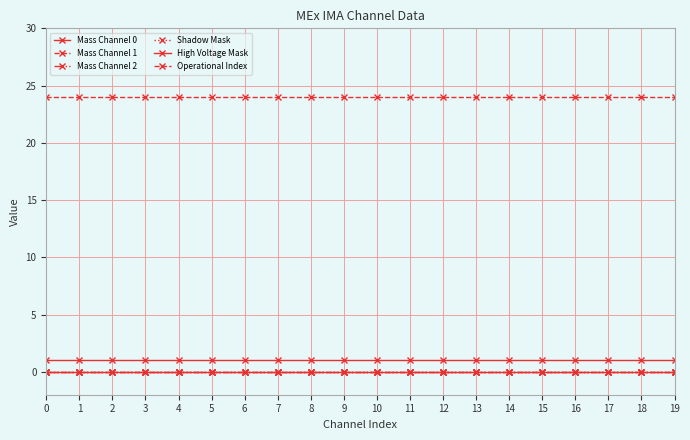

Does the chart have visible grid lines?

Yes